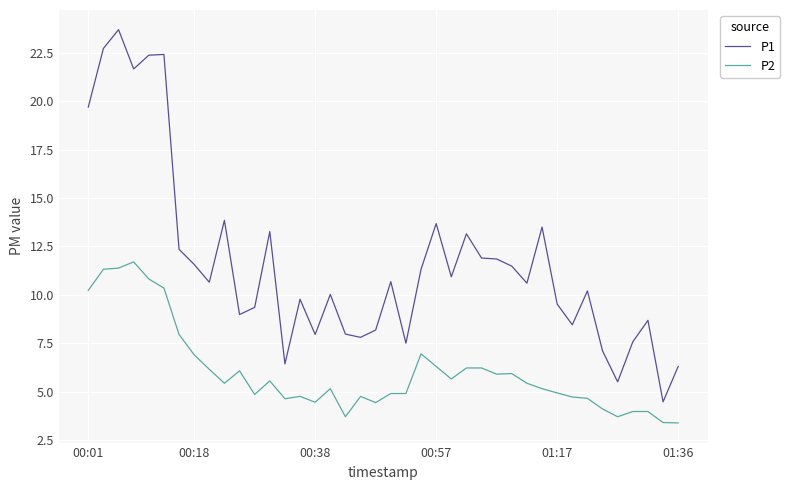

How many lines are shown in the chart?

2